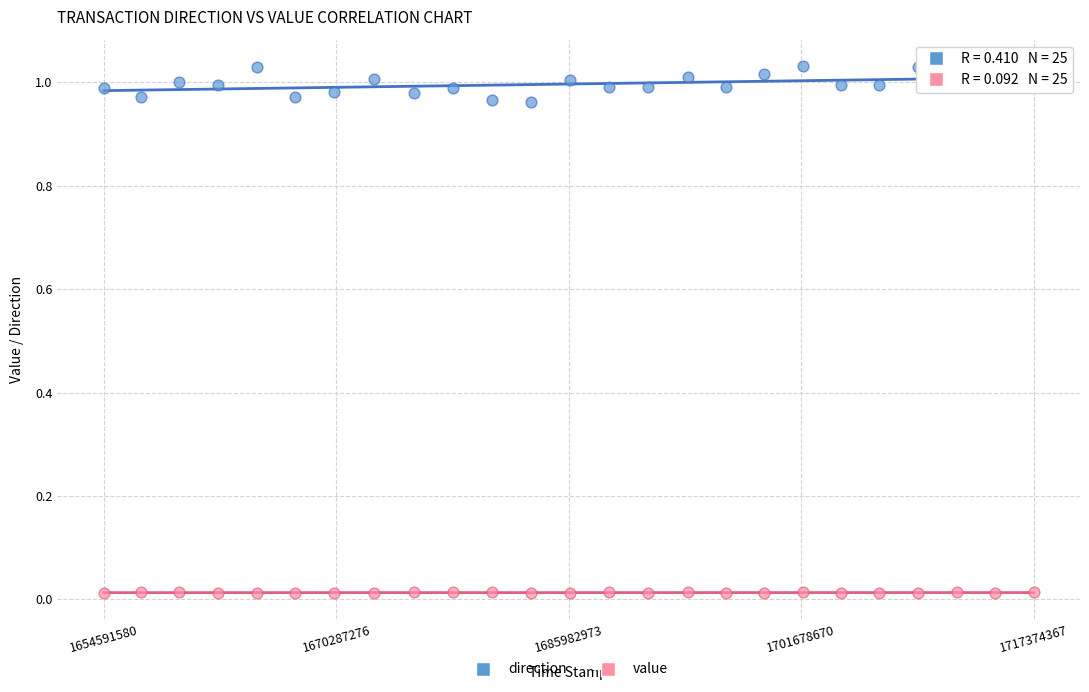

Which series has the widest spread of Y values?

direction